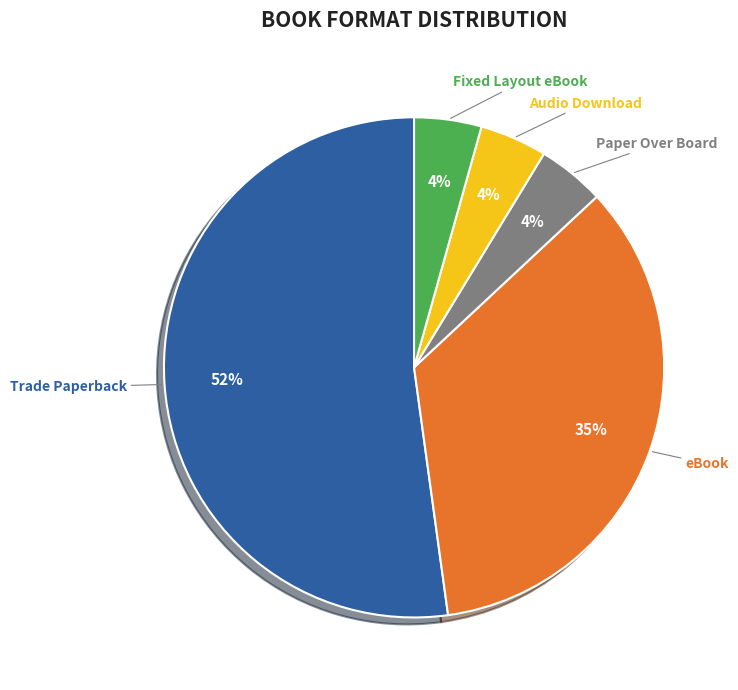

Do Paper Over Board and Trade Paperback together represent more than half of the pie?

Yes